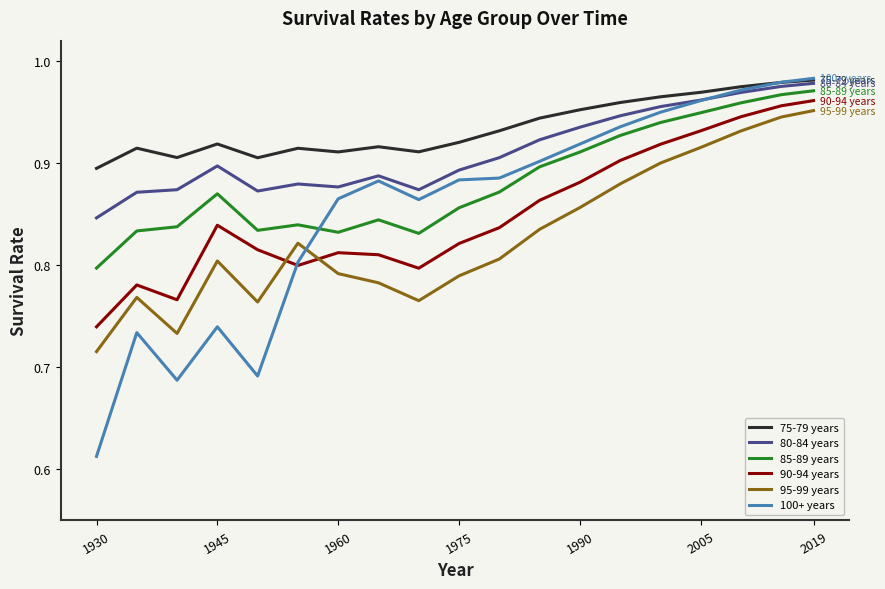

True or false: 90-94 years and 85-89 years cross at least once.

False